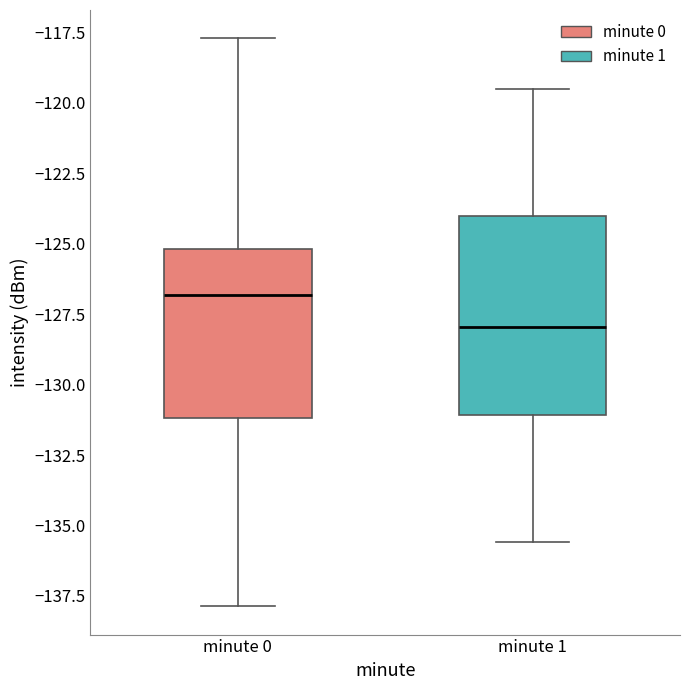

Which box is the tallest, from its lower edge to its upper edge?

minute 1